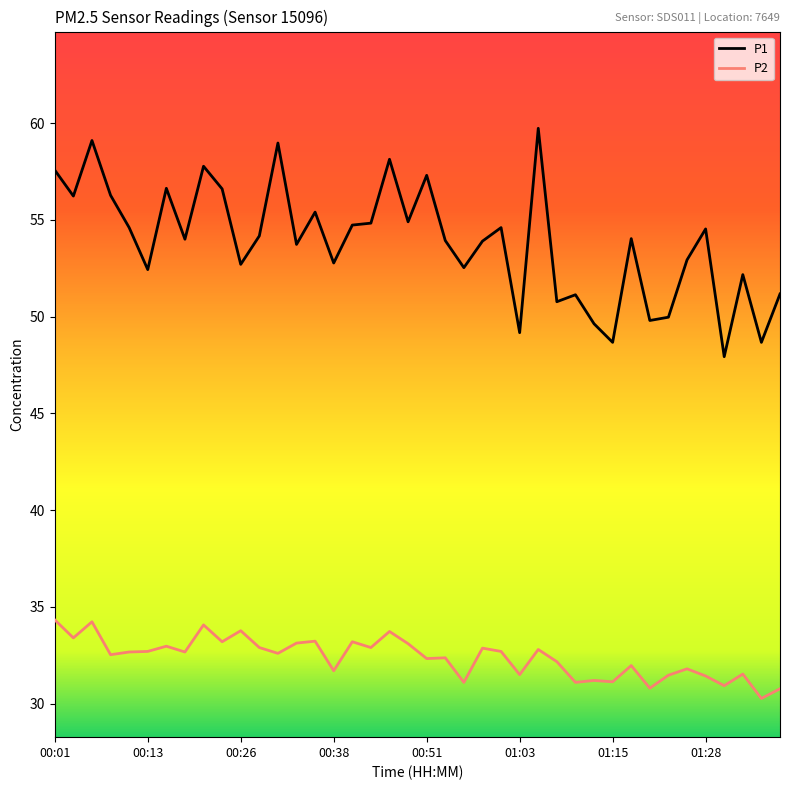

What is the sum of all P1 values?

2154.1